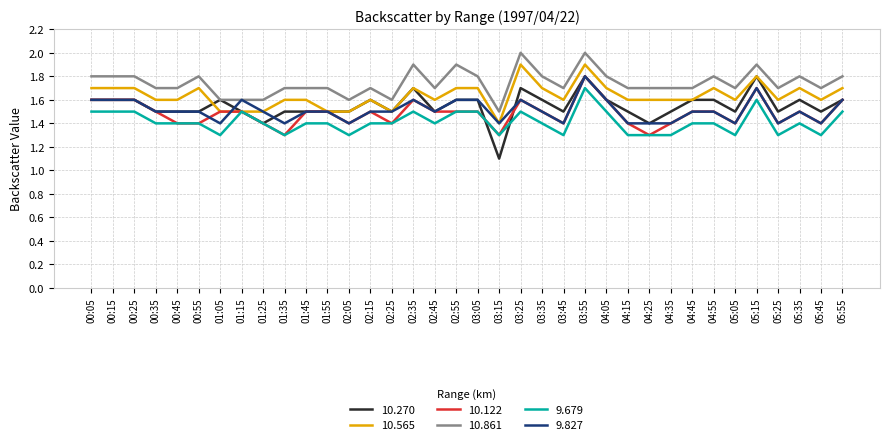

What is the smallest value displayed?

1.1